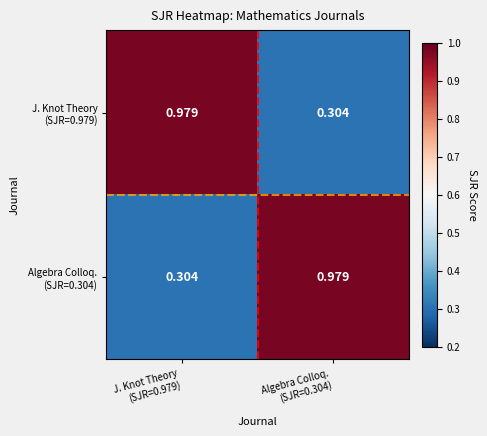

How many series are shown in this chart?

2